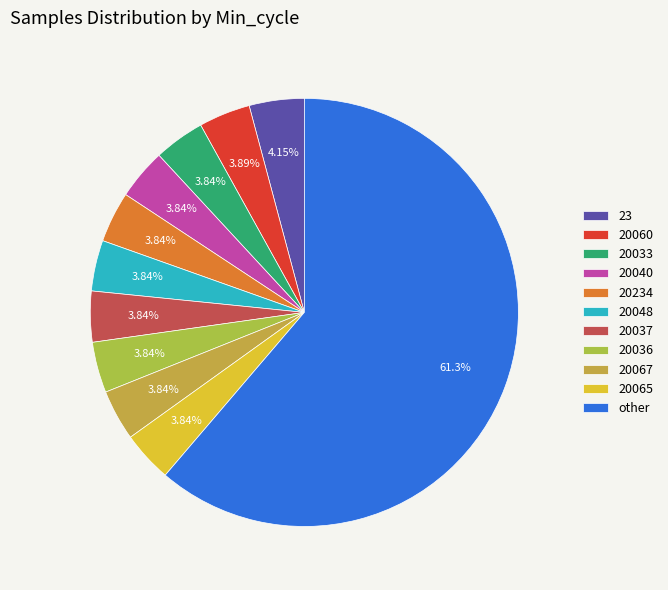

Count the number of slices in the pie.

11